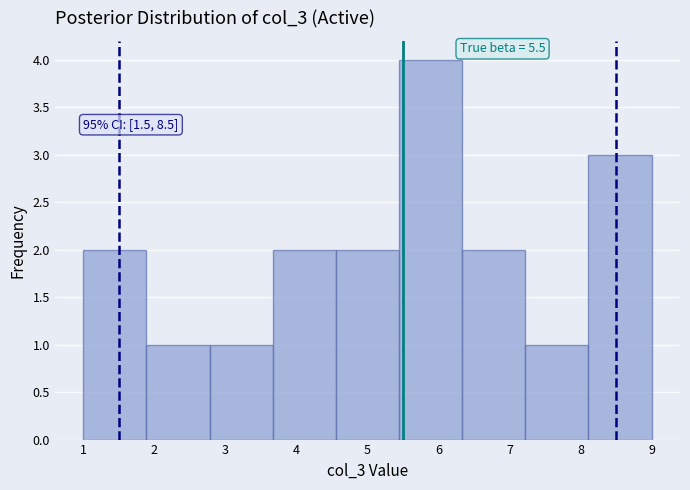

Over which range of the x-axis is the bar tallest?

5.4 to 6.3